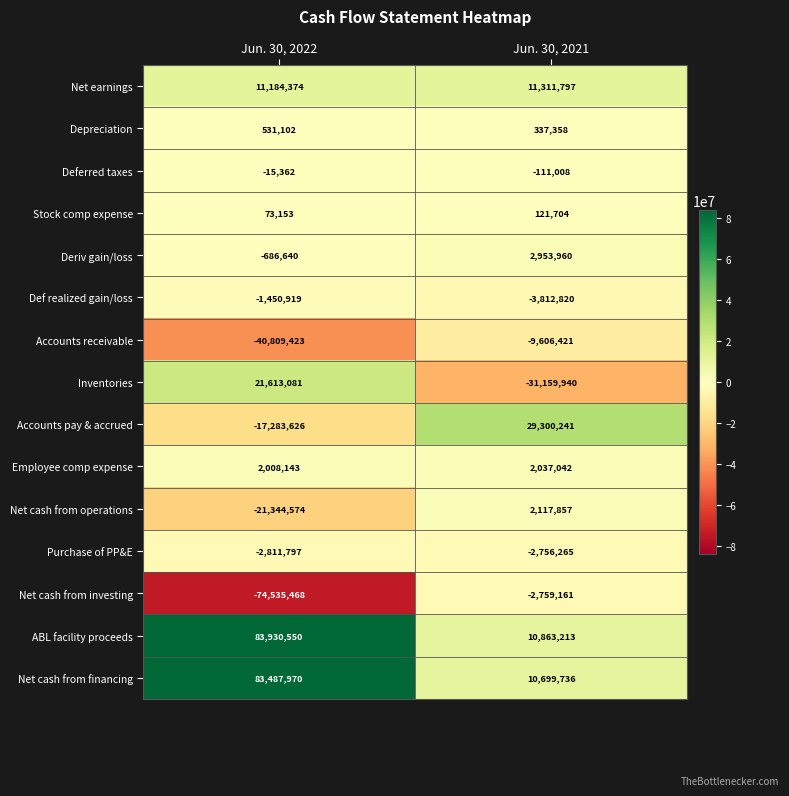

At which label is Deriv gain/loss closest to 1133660?

Jun. 30, 2022